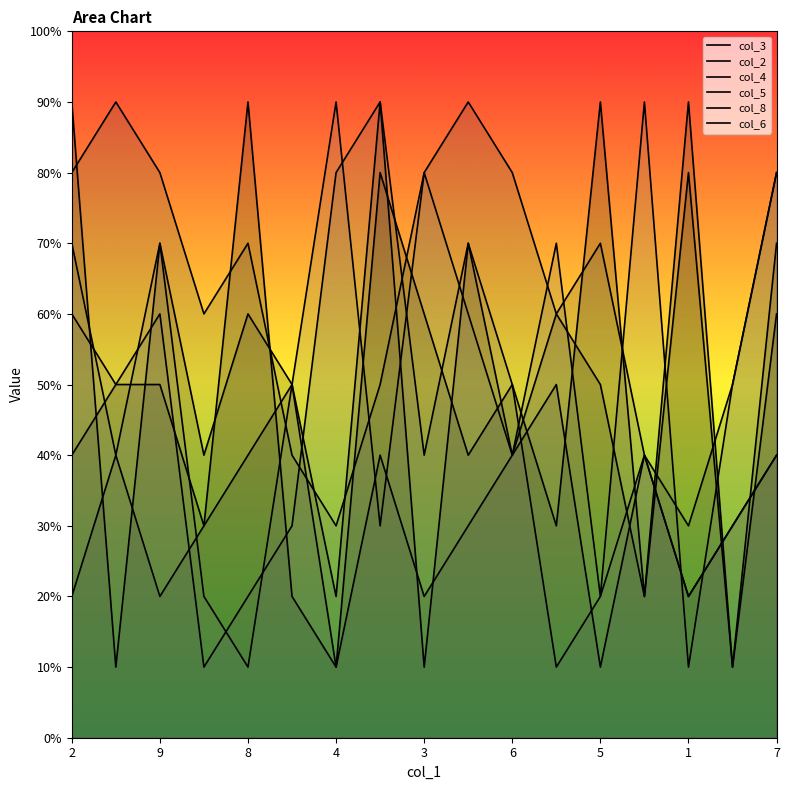

Does the chart display data point markers on the line(s)?

No